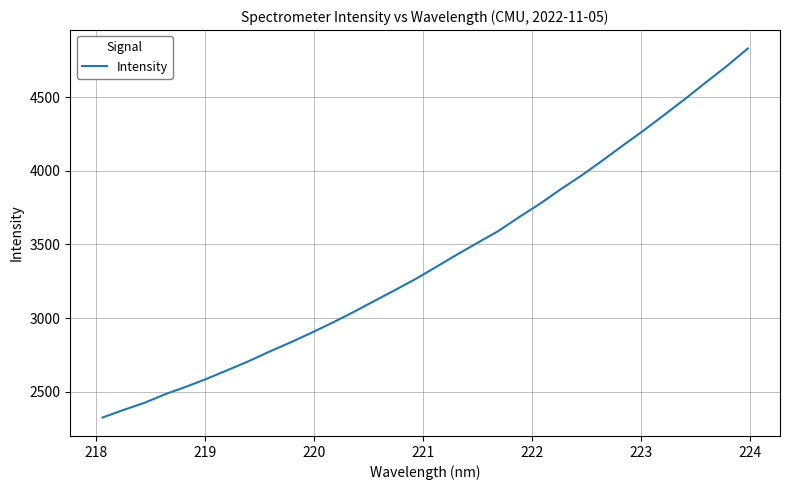

What is the maximum value shown in the chart?

4829.6